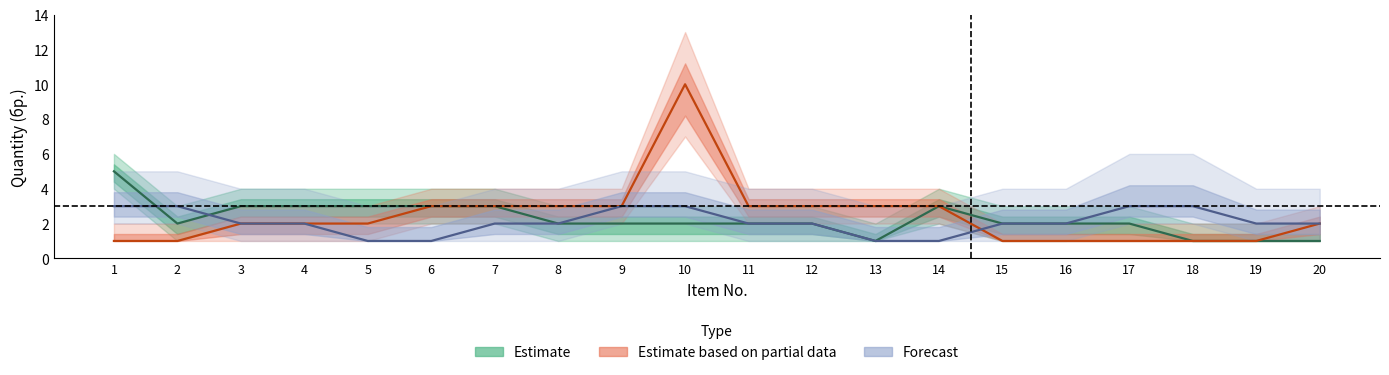

What is the sum of the Forecast values at 8 and 4?

4